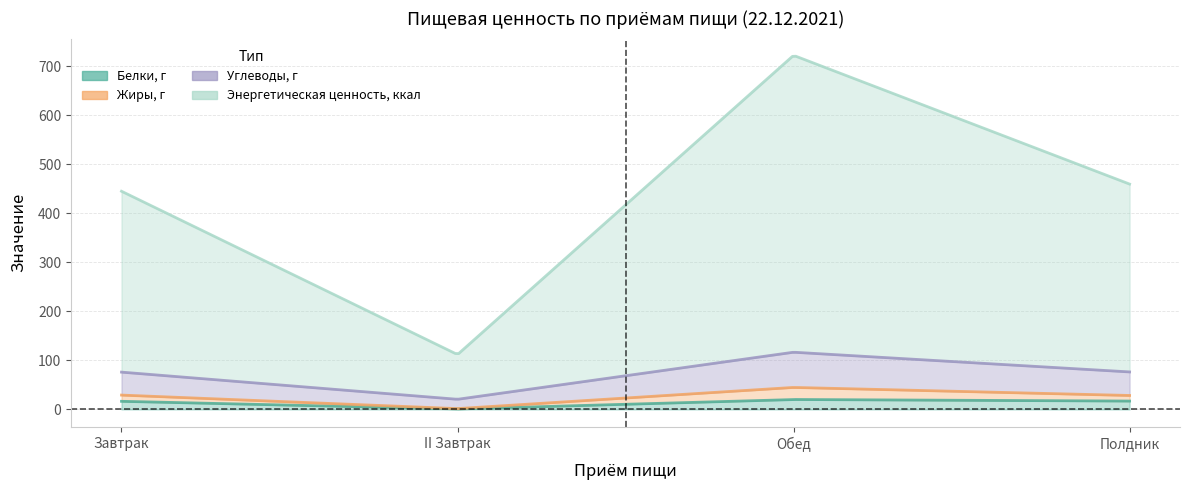

How many values in the Белки, г series exceed 17?

1